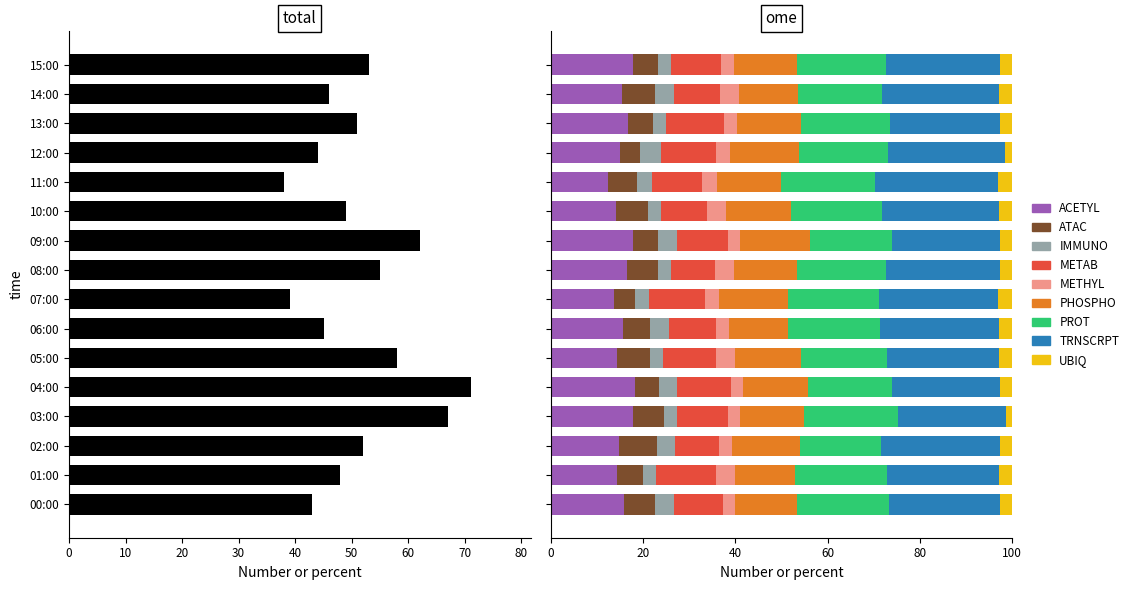

Which category has the lowest value across all series?

11:00